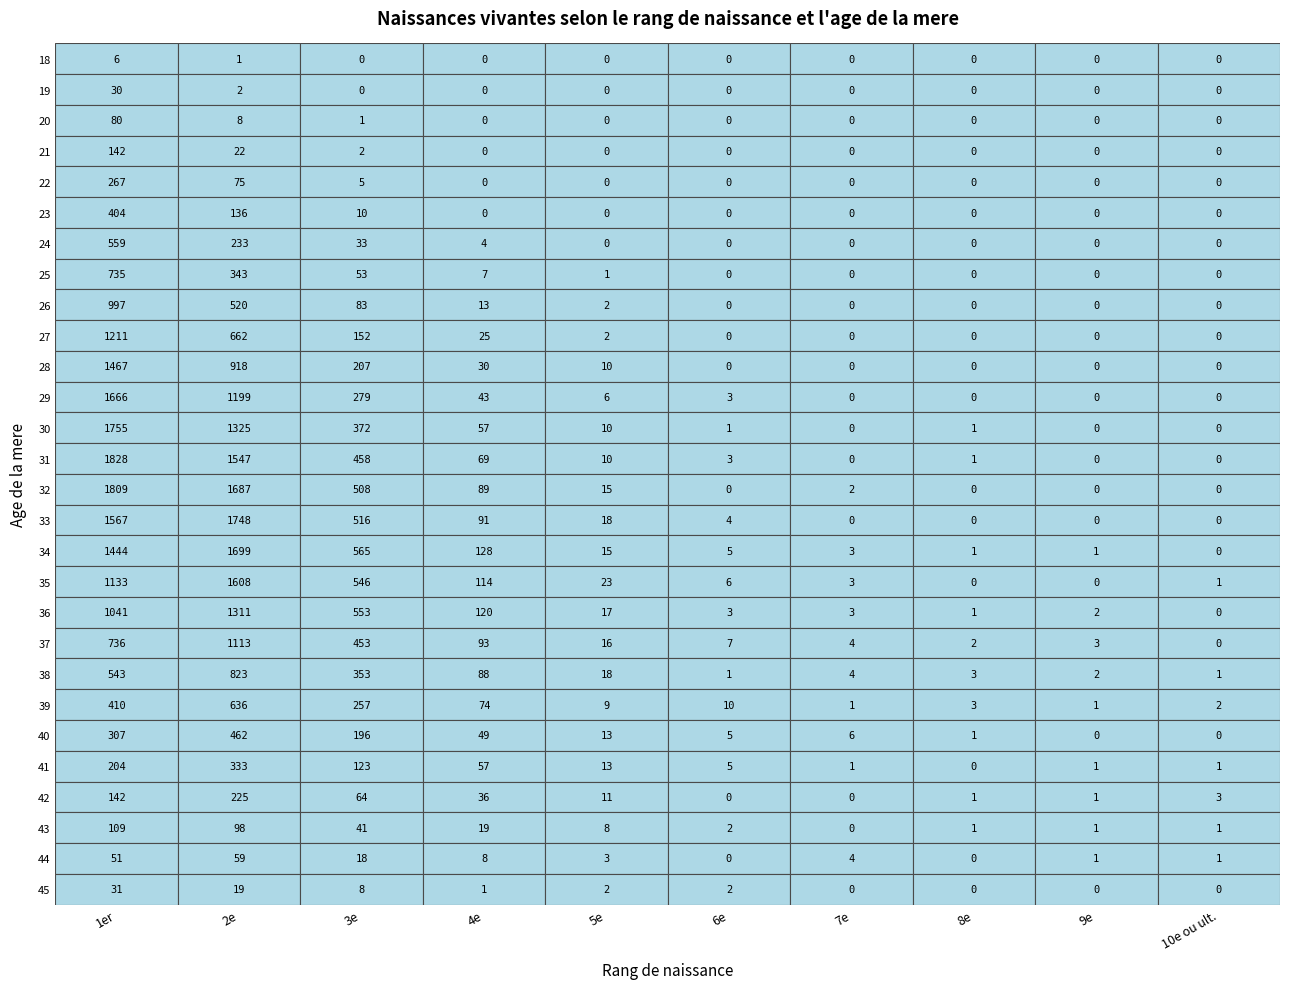

What is the greatest value displayed?

1828